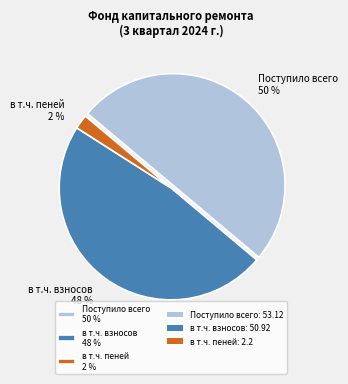

Which has a higher value, Поступило всего 50 % or в т.ч. пеней 2 %?

Поступило всего 50 %